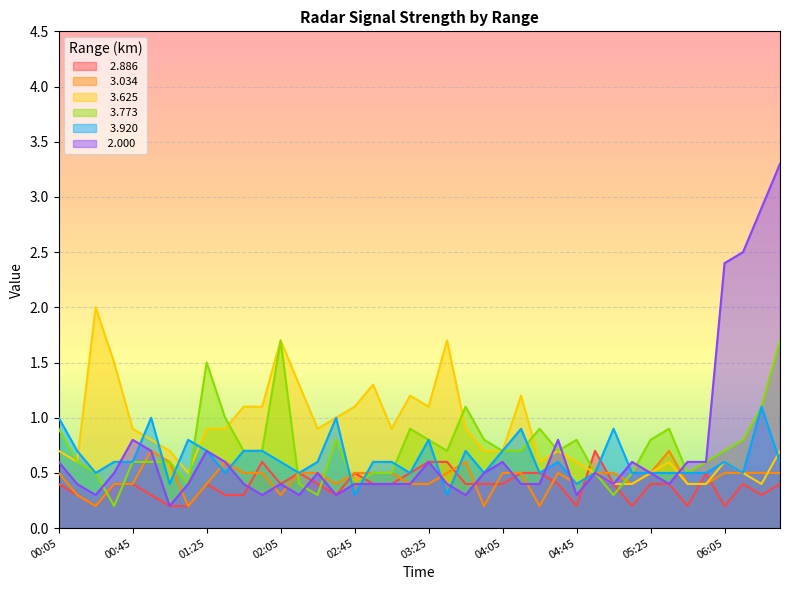

Which series ends up on top after the final intersection of   3.034 and   3.625?

  3.625